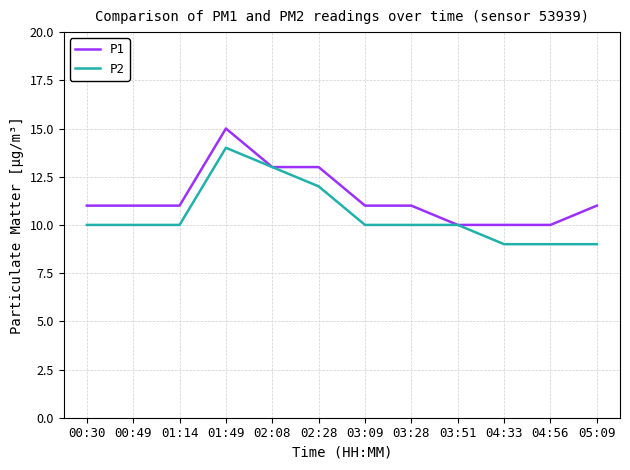

How many distinct data groups are displayed?

2